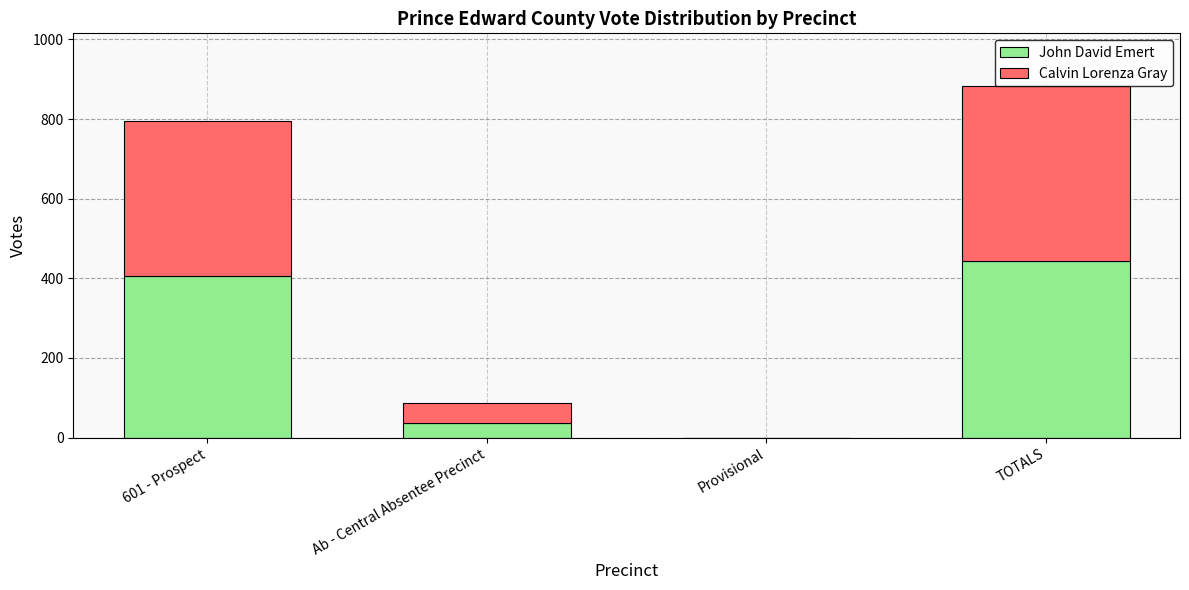

The value of John David Emert at Provisional is 0. True or false?

True